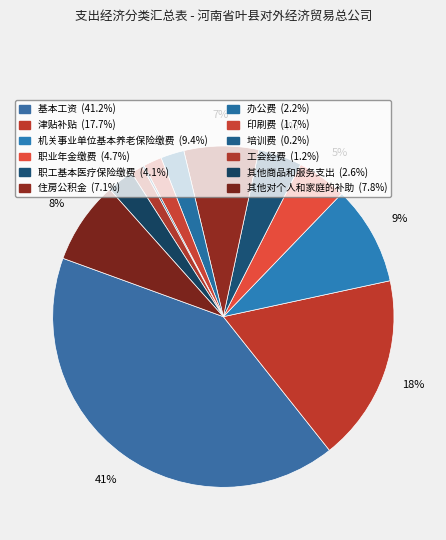

To the nearest percent, what is the average slice percentage?

8%